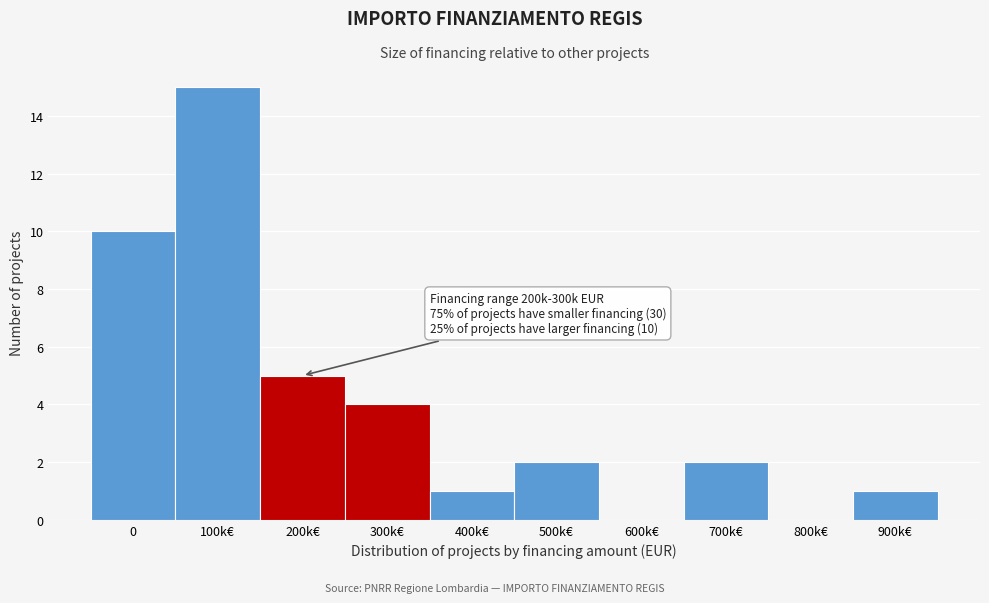

Reading left to right, what are all the values shown in this chart?

0=10	100k€=15	200k€=5	300k€=4	400k€=1	500k€=2	600k€=0	700k€=2	800k€=0	900k€=1